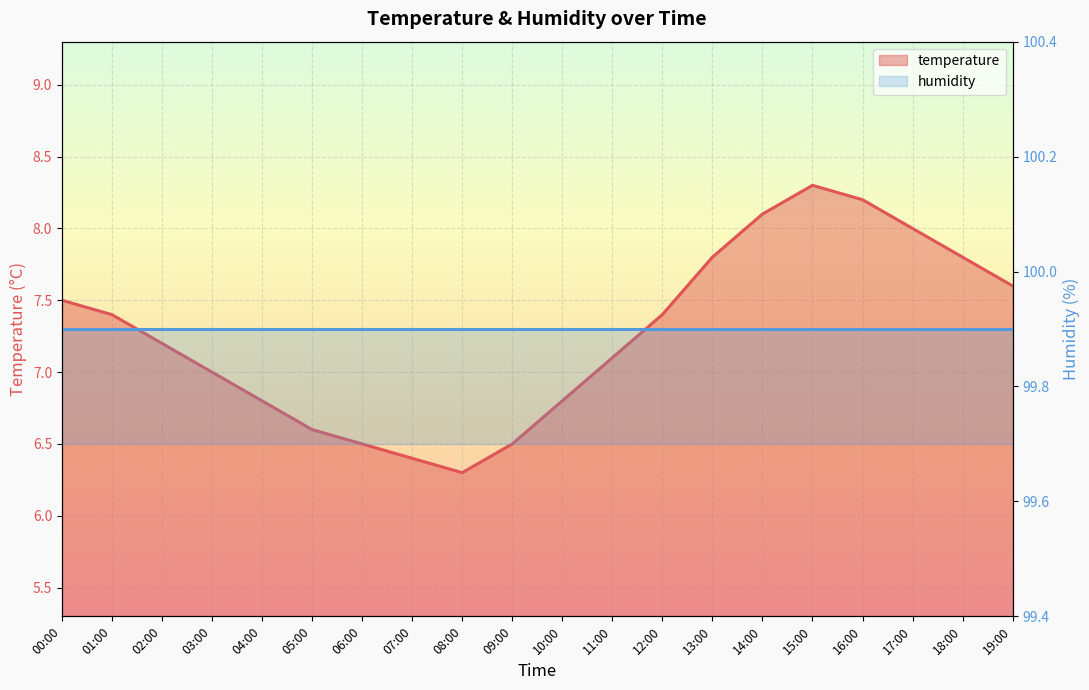

How many points are lower than both their immediate neighbors (excluding endpoints)?

1